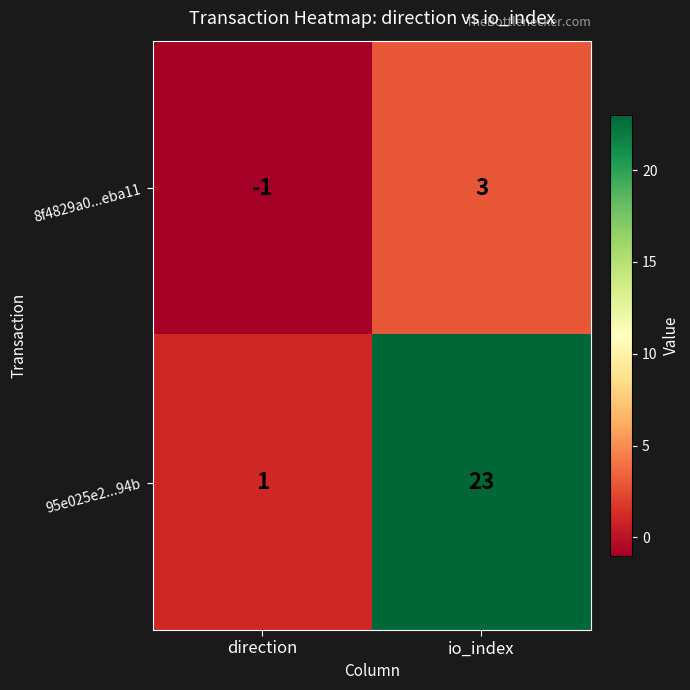

What is the total value across all series at io_index?

26